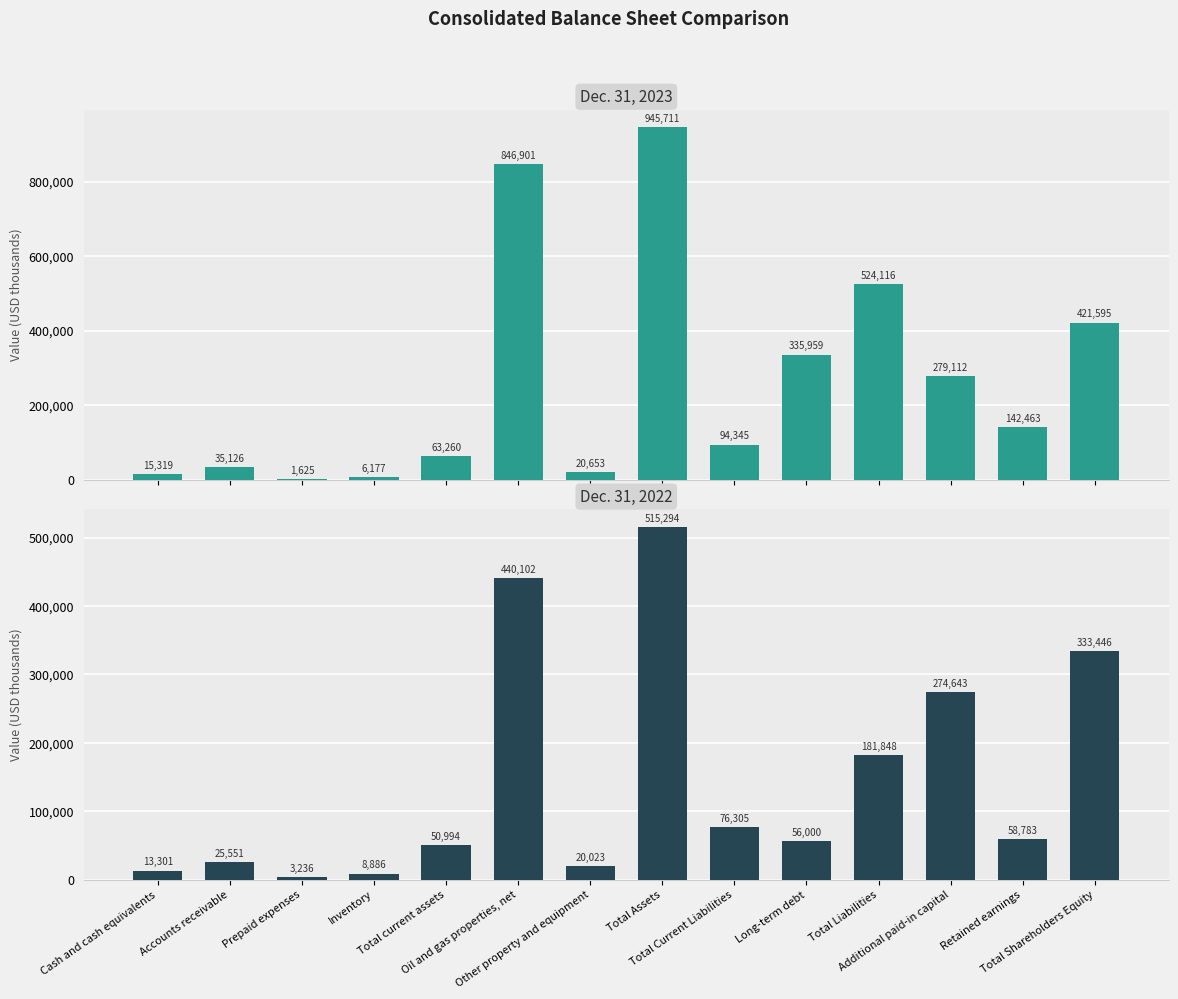

Are the bars grouped side by side (vs. stacked)?

Yes